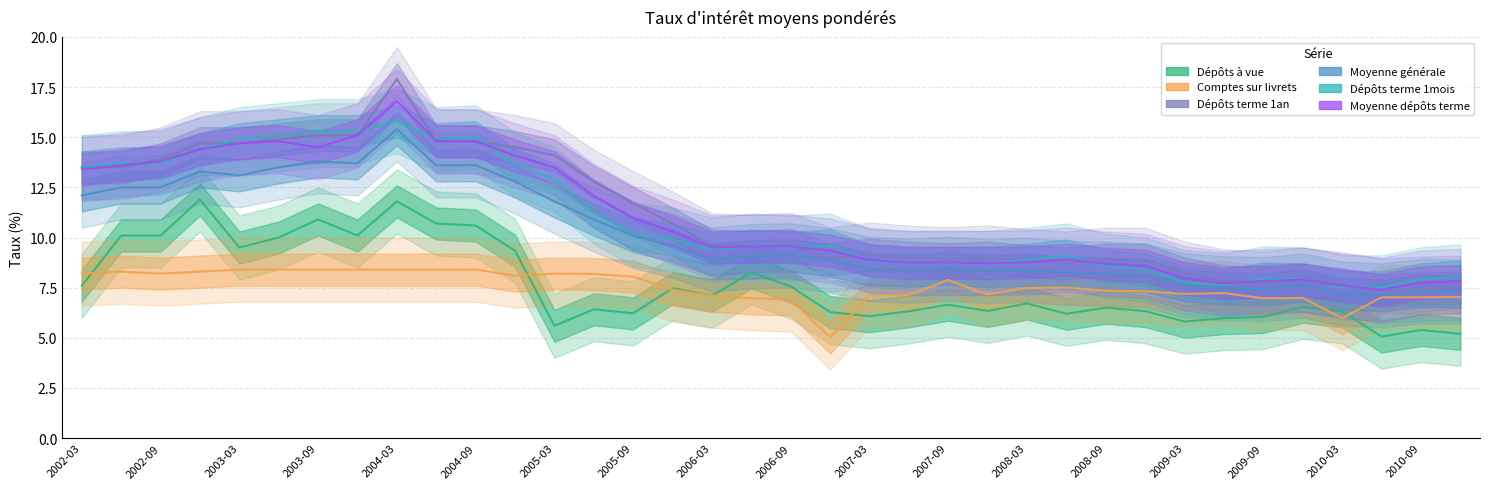

True or false: Dépôts terme 1mois and Comptes sur livrets cross at least once.

False